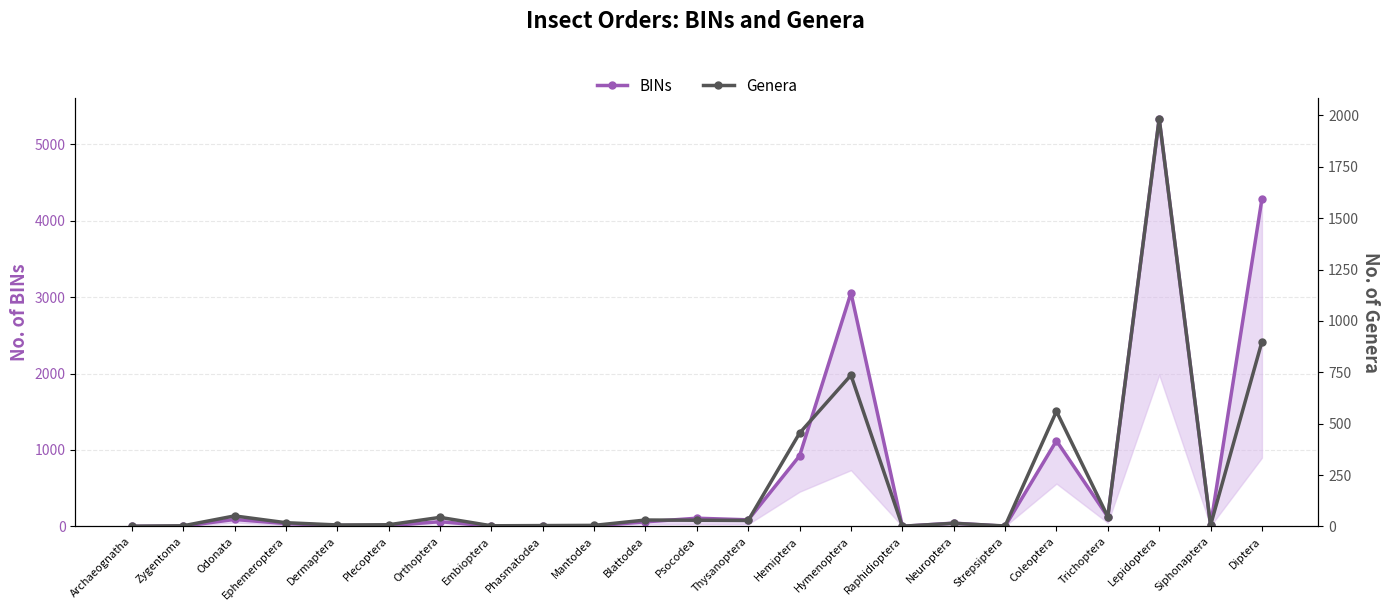

At which label does Genera first exceed 18?

Odonata